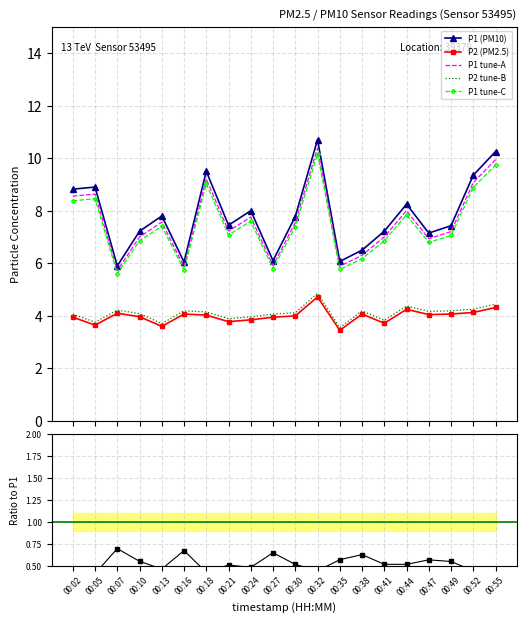

Rank the categories by P1 value from highest to lowest.

00:32, 00:55, 00:18, 00:52, 00:05, 00:02, 00:44, 00:24, 00:13, 00:30, 00:21, 00:49, 00:10, 00:41, 00:47, 00:38, 00:27, 00:35, 00:16, 00:07